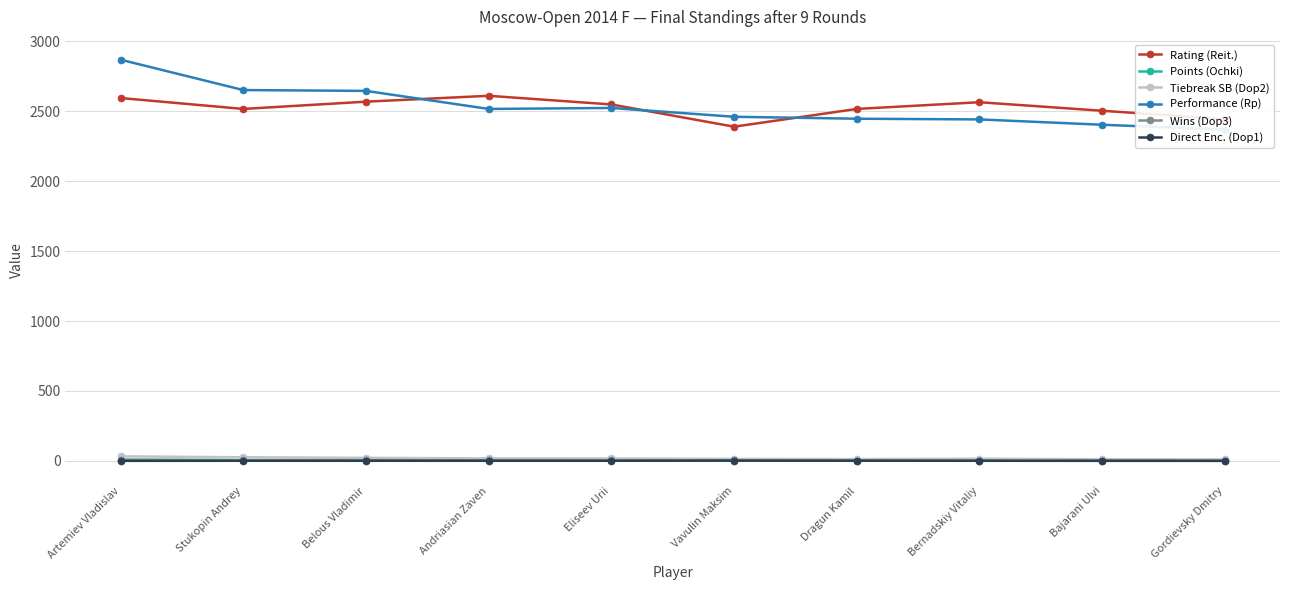

Reading right to left, list all the values displayed in this chart.

Rating (Reit.): 2444.0	2504.0	2565.0	2517.0	2390.0	2549.0	2611.0	2569.0	2517.0	2595.0
Points (Ochki): 2.5	3.0	3.5	3.5	3.5	4.5	4.5	6.0	6.0	8.0
Tiebreak SB (Dop2): 10.2	11.5	15.2	12.2	13.8	17.0	17.5	21.2	25.5	32.2
Performance (Rp): 2369.0	2404.0	2442.0	2447.0	2461.0	2524.0	2517.0	2646.0	2652.0	2869.0
Wins (Dop3): 0.0	2.0	1.0	2.0	3.0	3.0	3.0	5.0	4.0	7.0
Direct Enc. (Dop1): 0.0	0.0	0.5	1.0	1.5	0.5	0.5	0.5	0.5	0.0